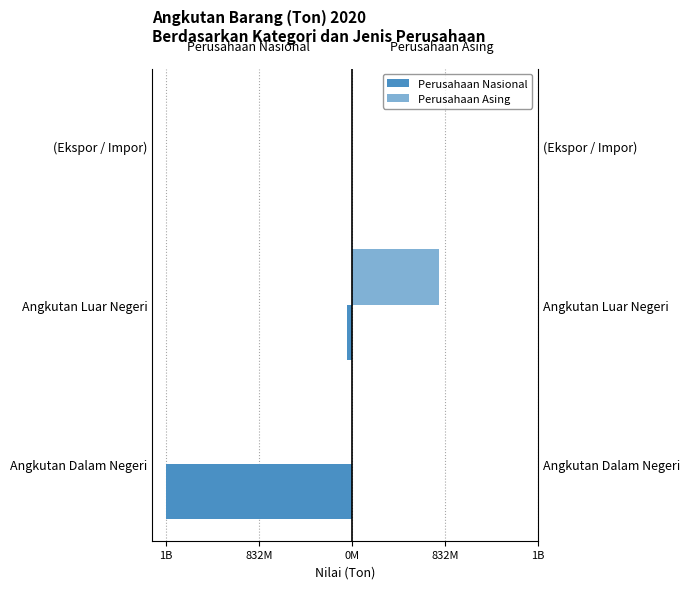

Are the bars grouped side by side (vs. stacked)?

Yes